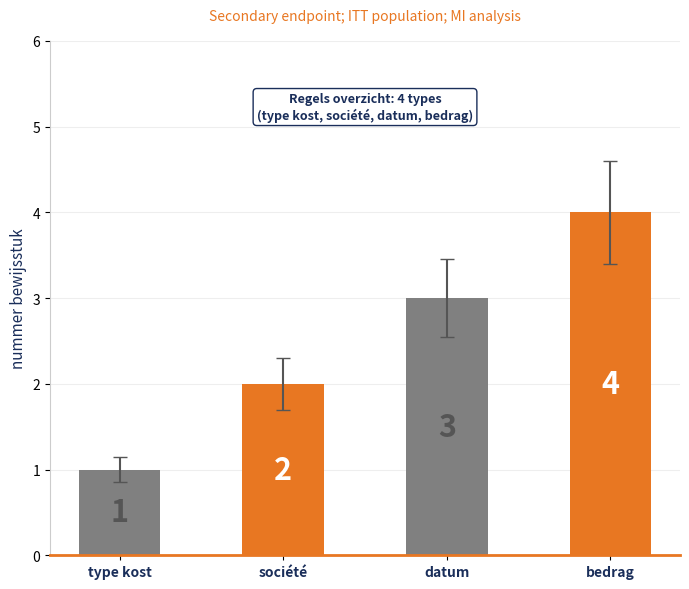

What is the value of the 1st bar from the left?

1